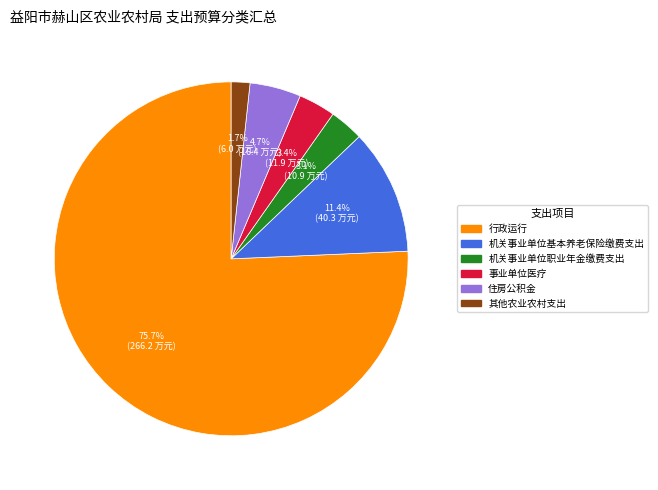

What is the ratio of the value at 机关事业单位职业年金缴费支出 to the value at 事业单位医疗?

0.9